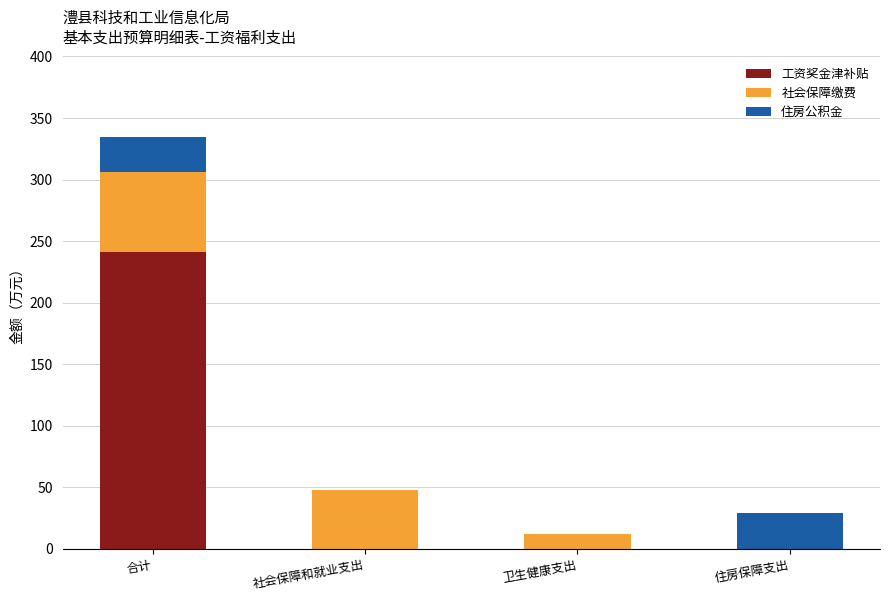

What is the sum of all 工资奖金津补贴 values?

241.2